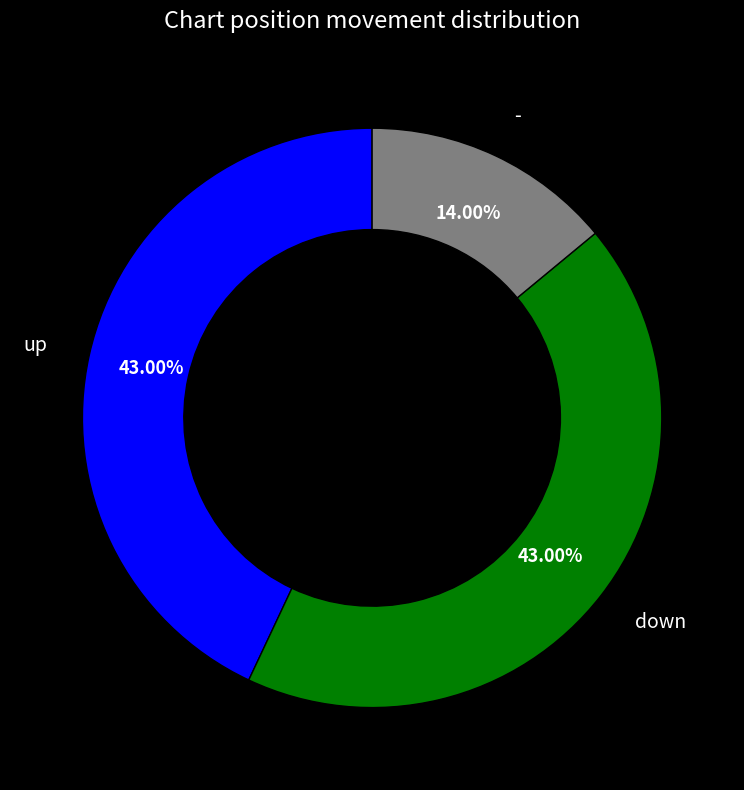

Is there any slice that represents more than half of the pie?

No